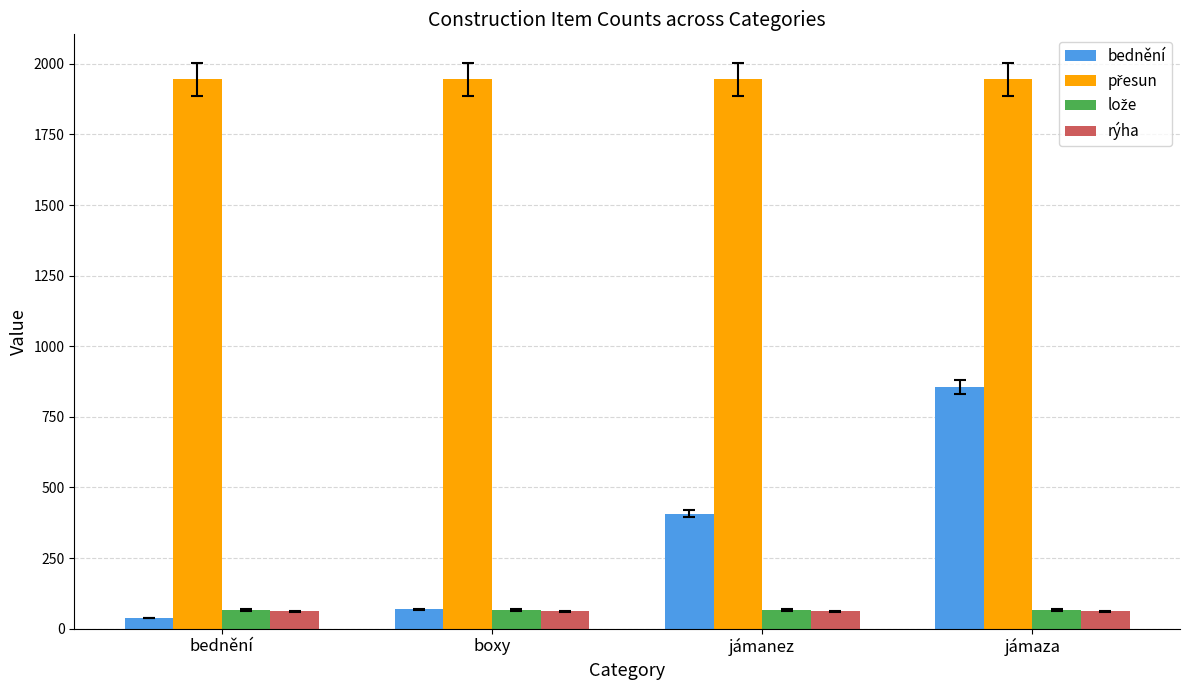

Which series changed the most between boxy and jámanez?

bednění